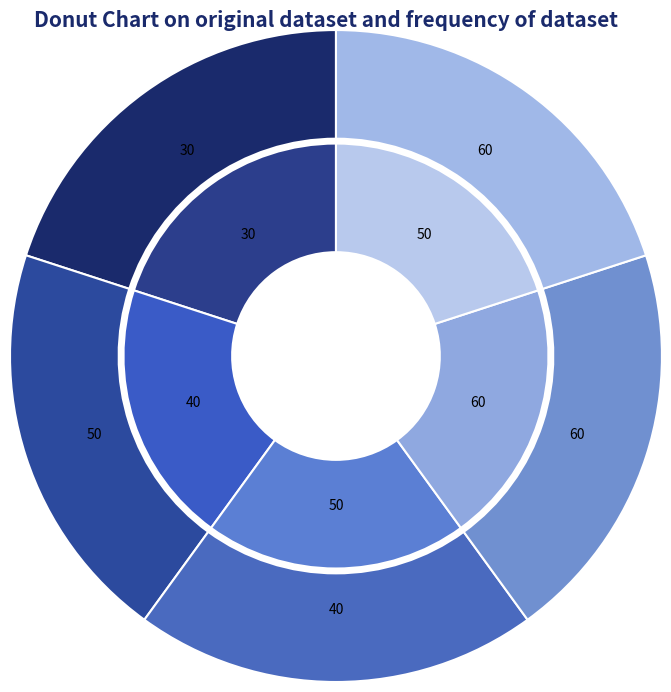

Is there a majority slice in this chart?

No